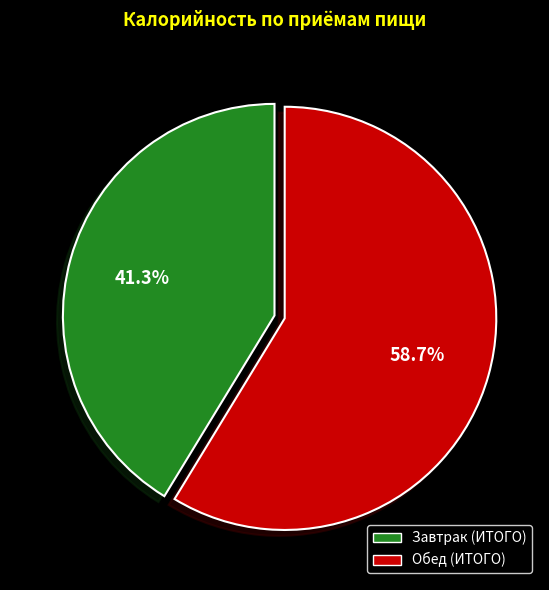

Count the number of slices in the pie.

2